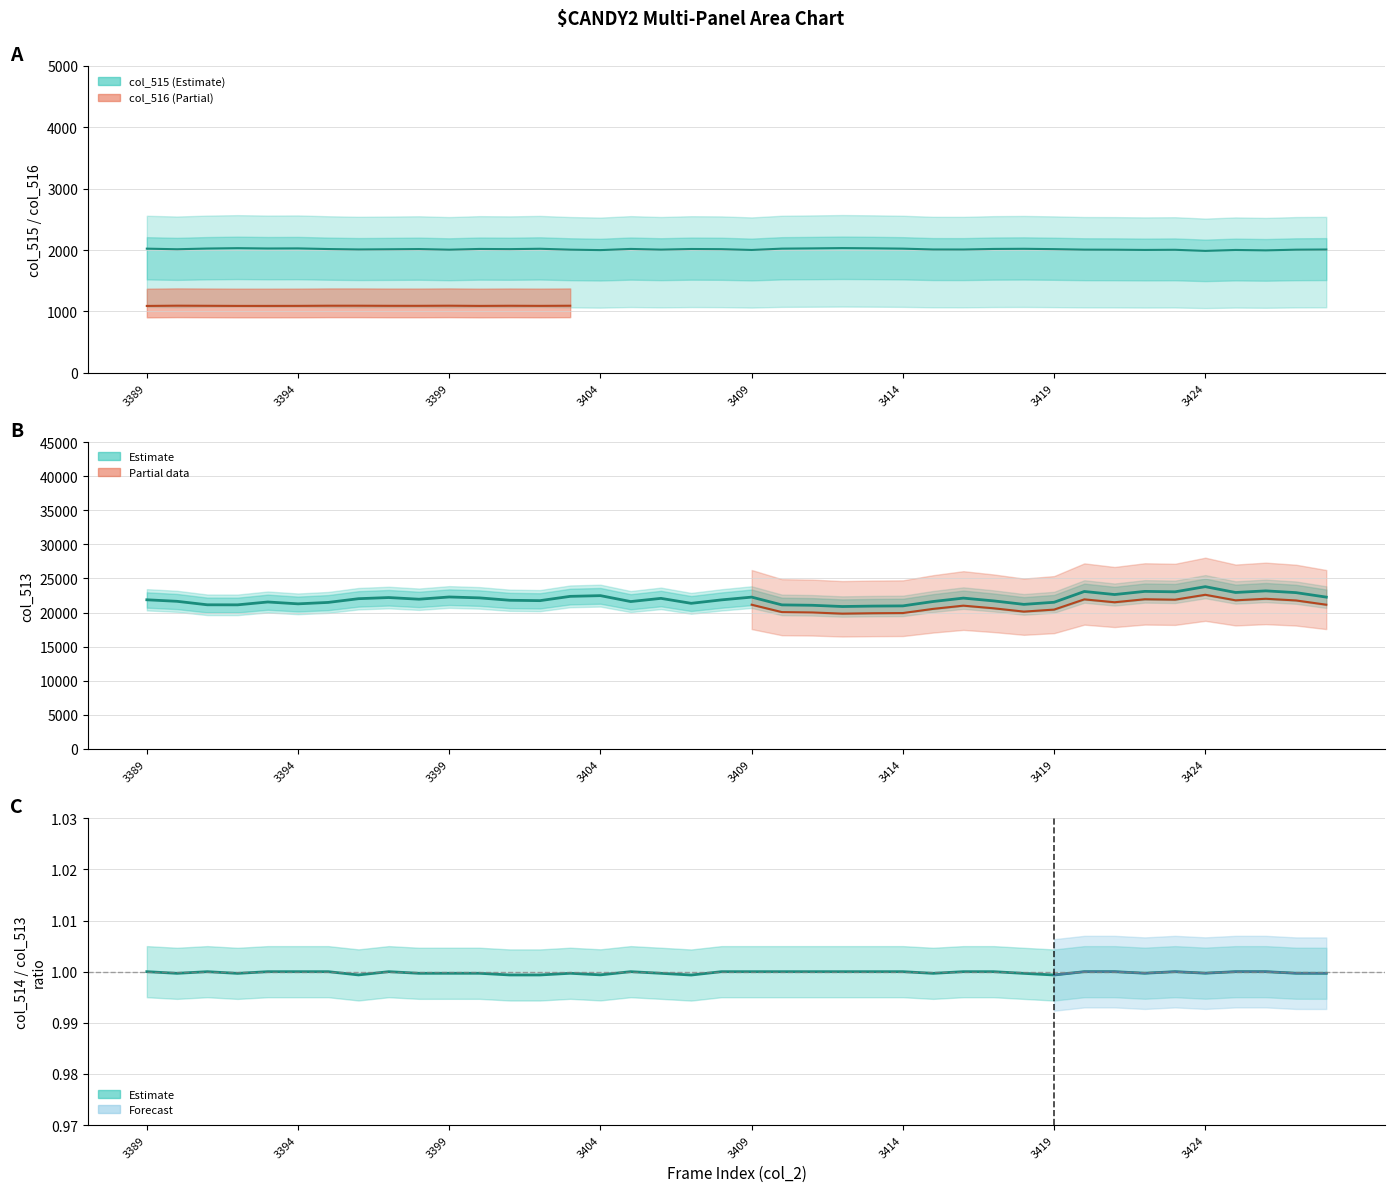

Which series changed the most between 3395 and 3426?

col_513